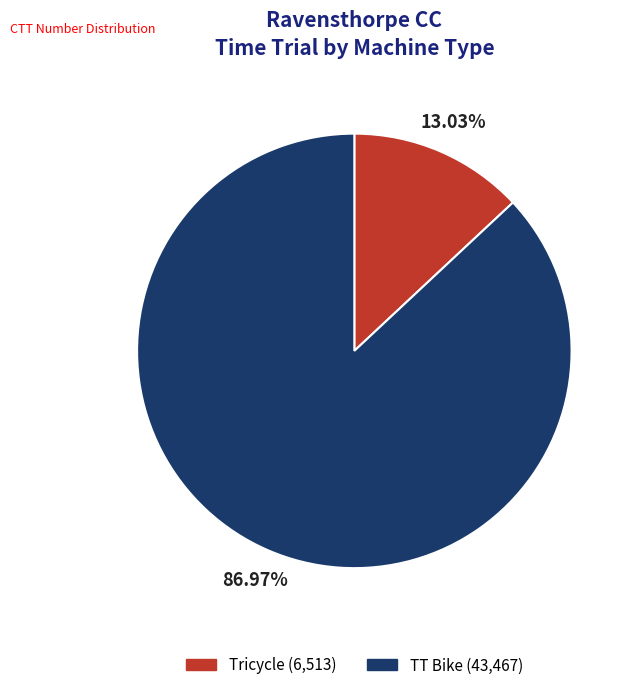

Rank the categories by value from lowest to highest.

Tricycle, TT Bike